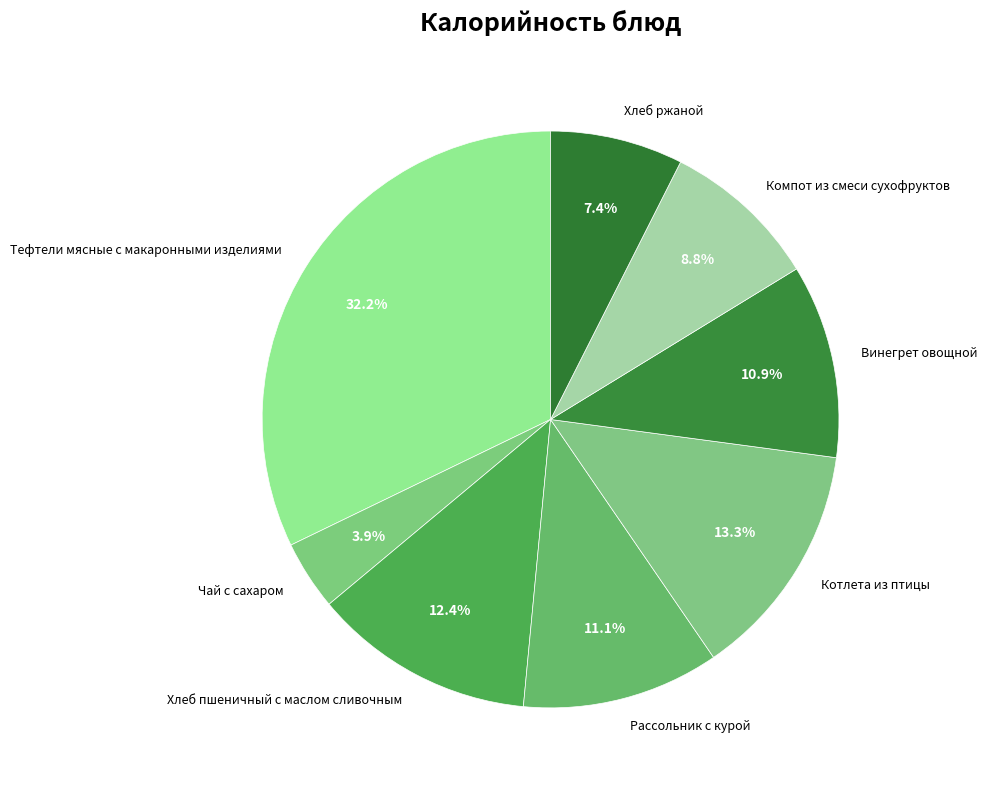

True or false: Винегрет овощной accounts for 19% of the total.

False